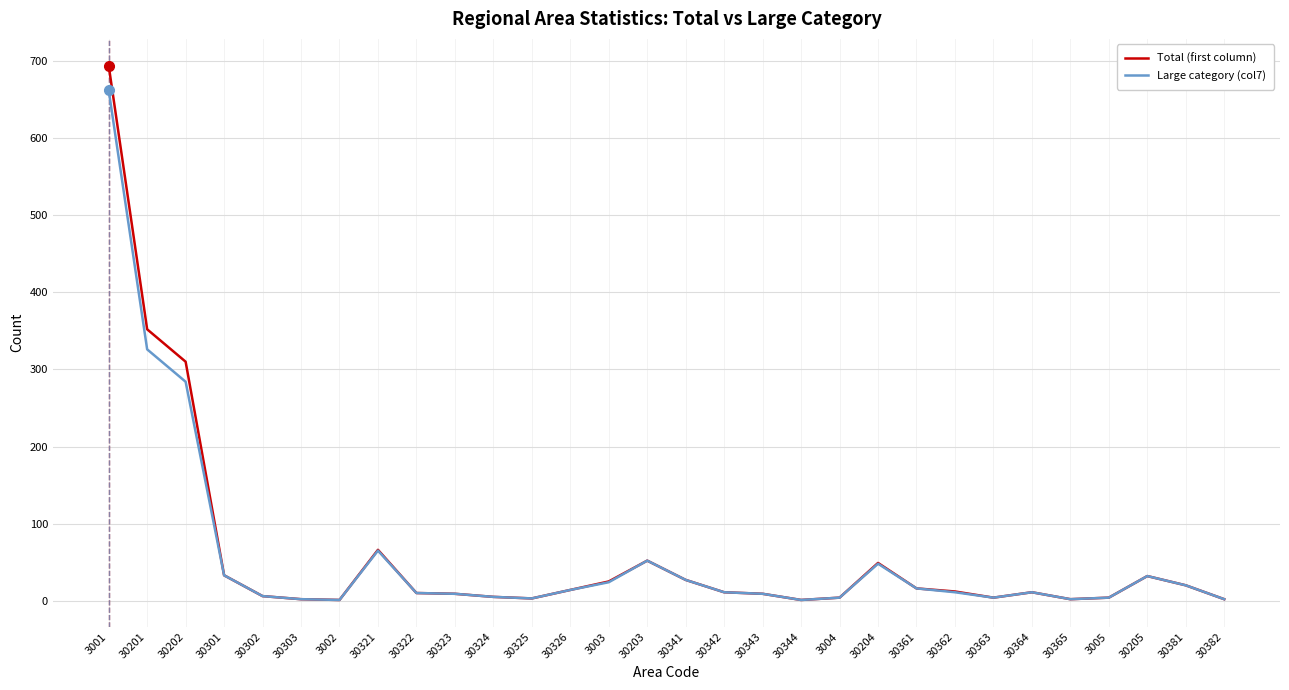

What are all the series names shown in the legend?

Total (first column), Large category (col7)